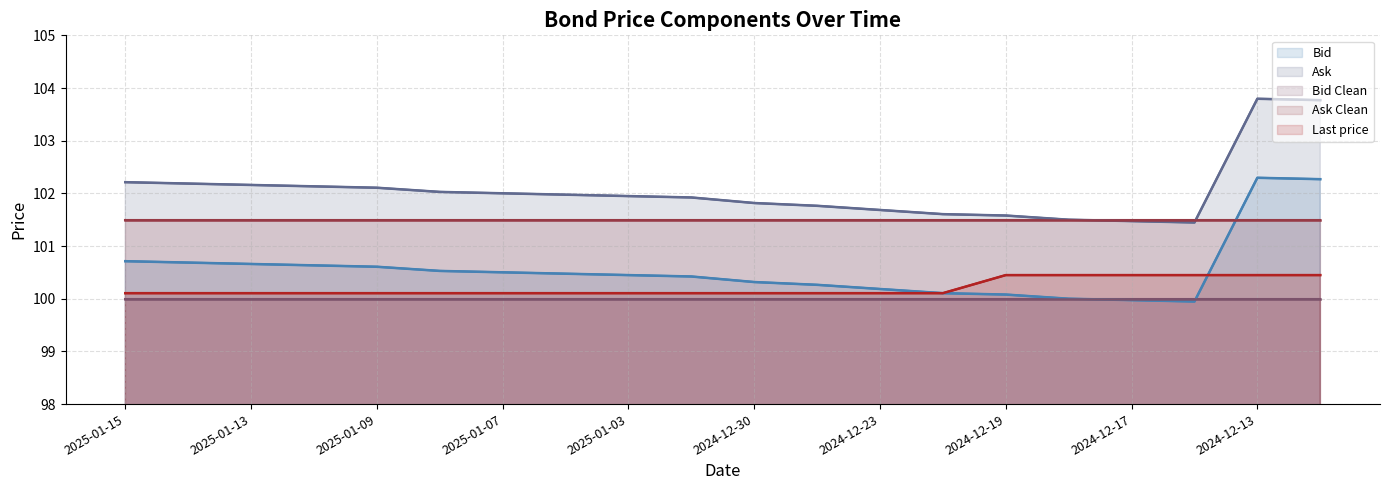

What is the sum of the Last price values at 13 and 14?

200.6